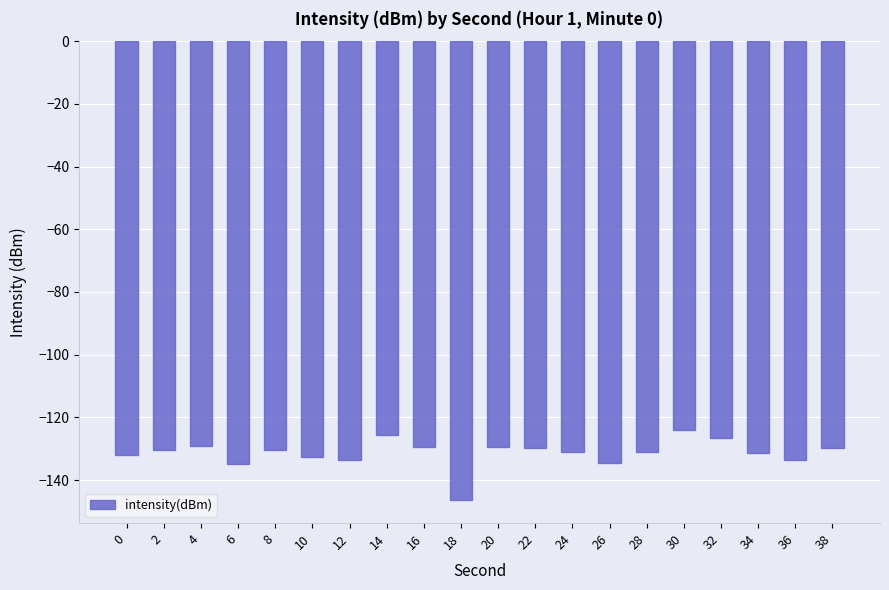

What is the difference between the second highest and minimum values?

20.8